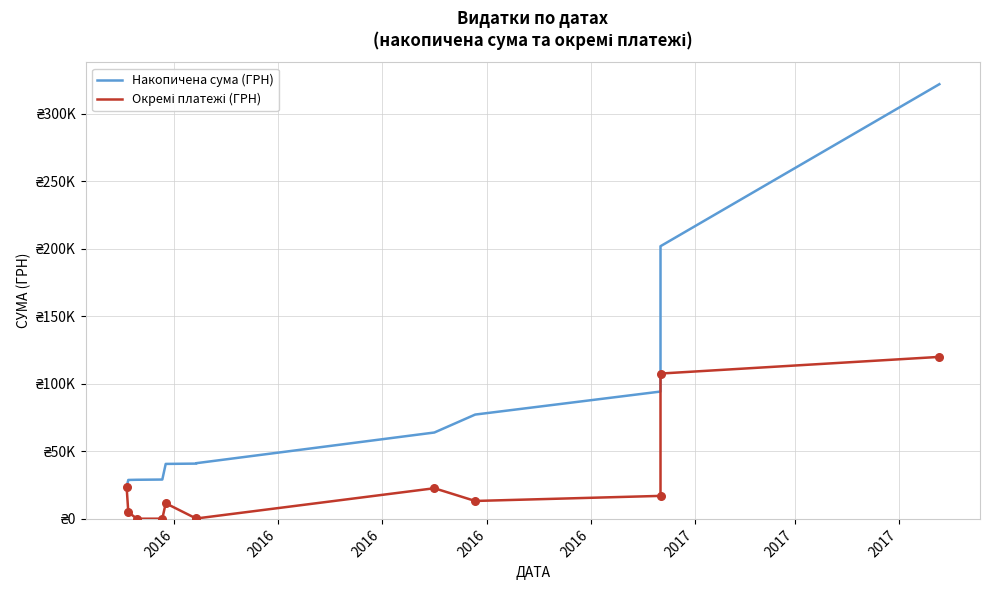

At how many categories does at least one series exceed 310575?

1